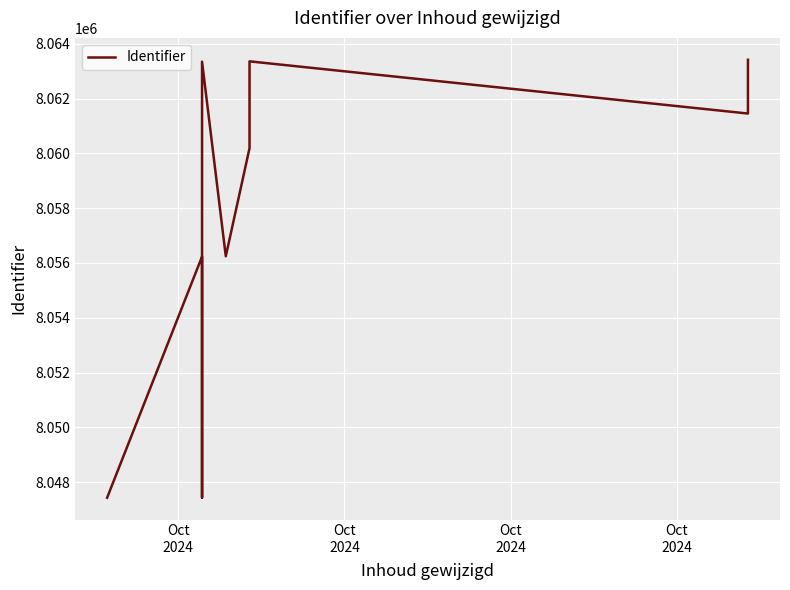

Reading left to right, list all the values displayed in this chart.

8047436	8056233	8047440	8049745	8063344	8056244	8060188	8061445	8061447	8062860	8063356	8061452	8061453	8063376	8063391	8063408	8063413